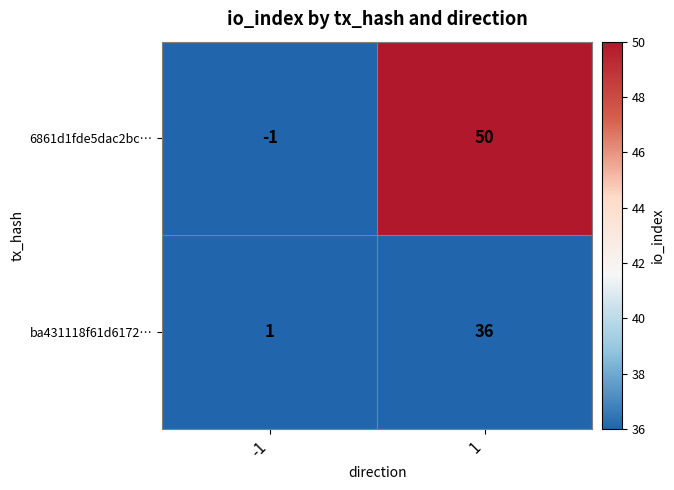

Which series has the largest range (max minus min)?

6861d1fde5dac2bc…